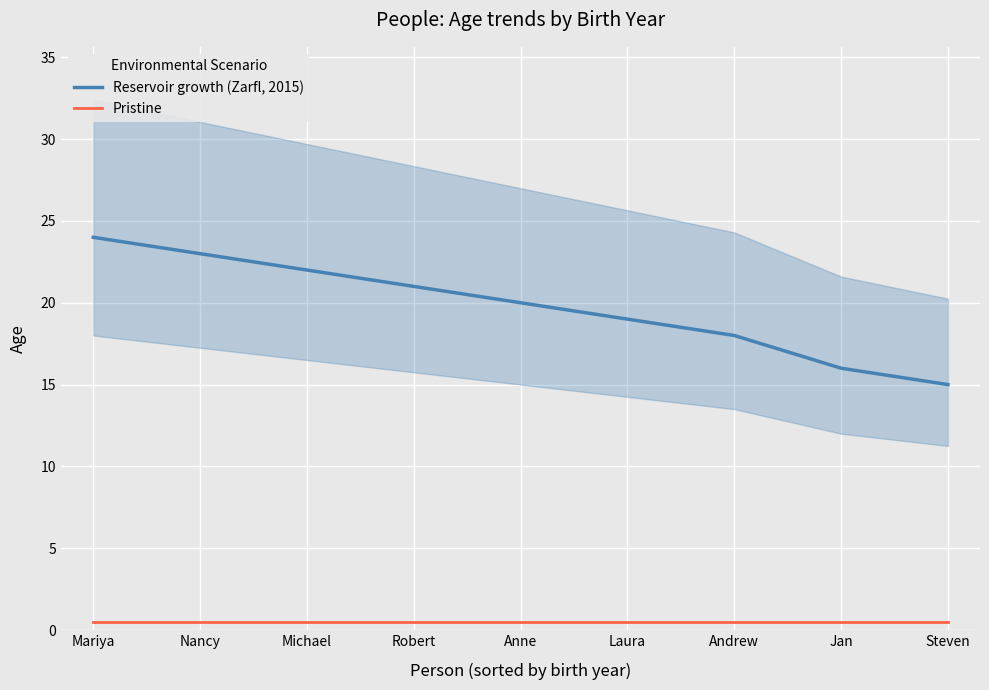

What position from the left is Steven?

9